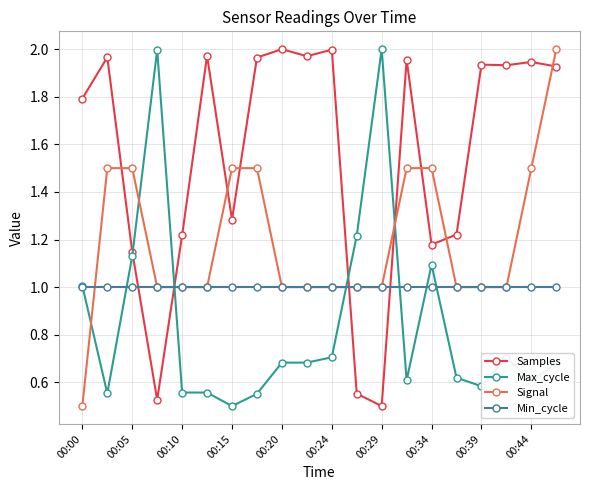

Which series has the largest total across all categories?

Samples